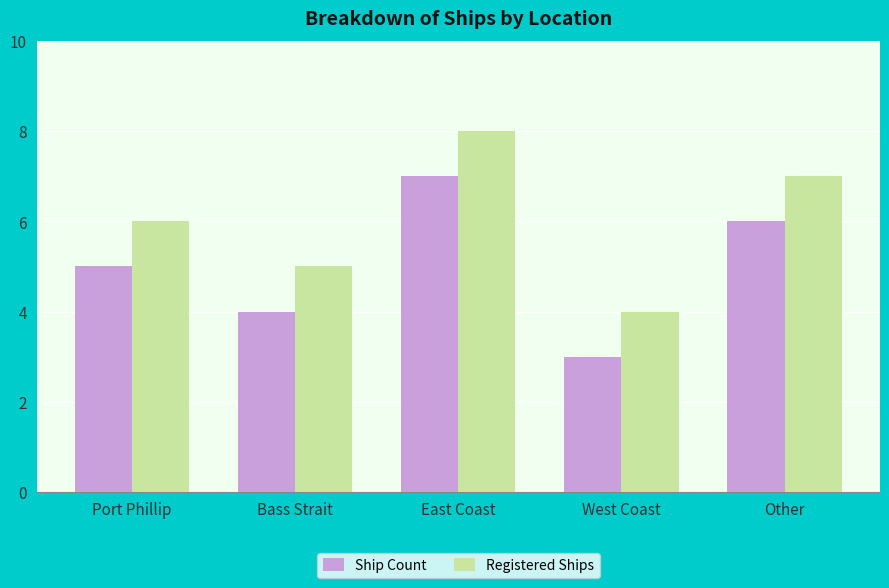

What is the difference between the second highest and minimum values in the Registered Ships series?

3